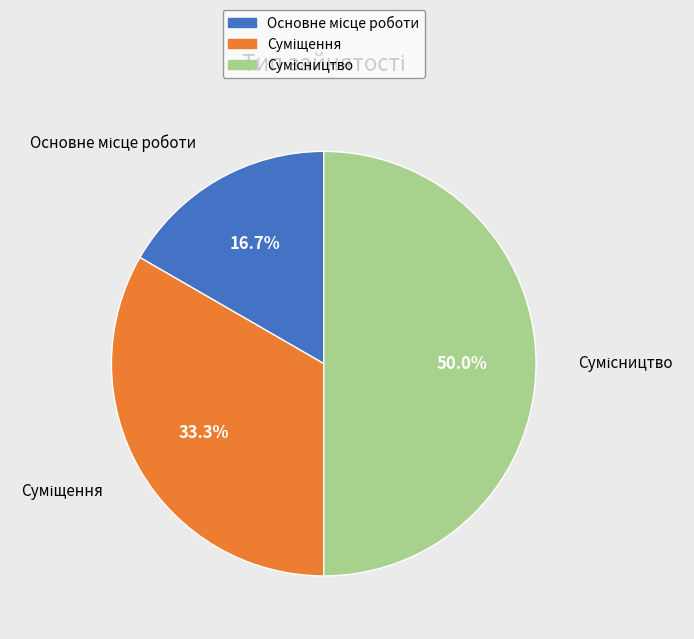

Is there any slice that represents more than half of the pie?

No